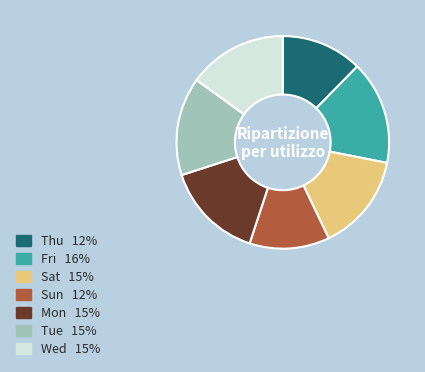

Do Fri and Thu together represent more than half of the pie?

No